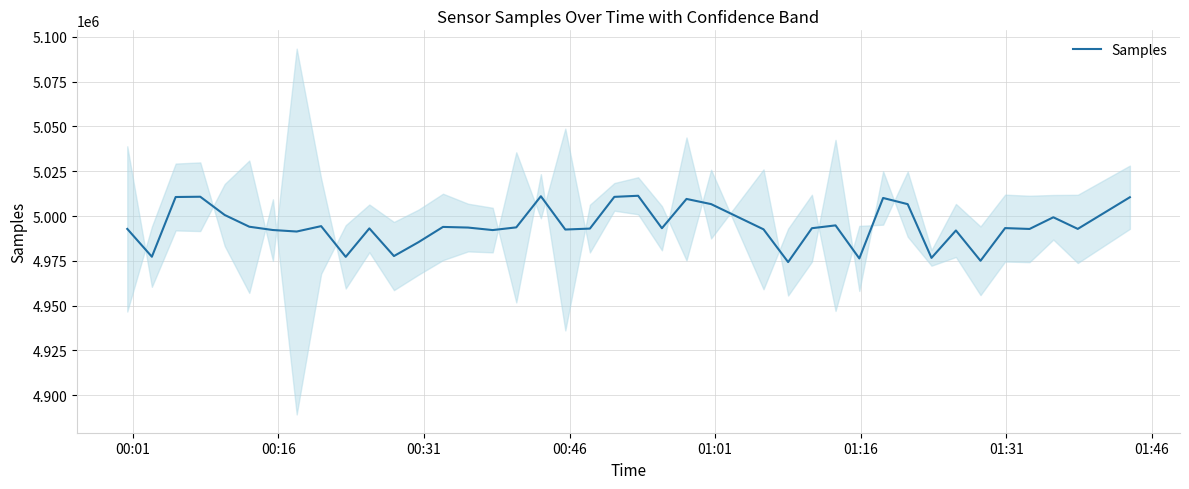

What is the difference between the maximum and minimum values?

37015